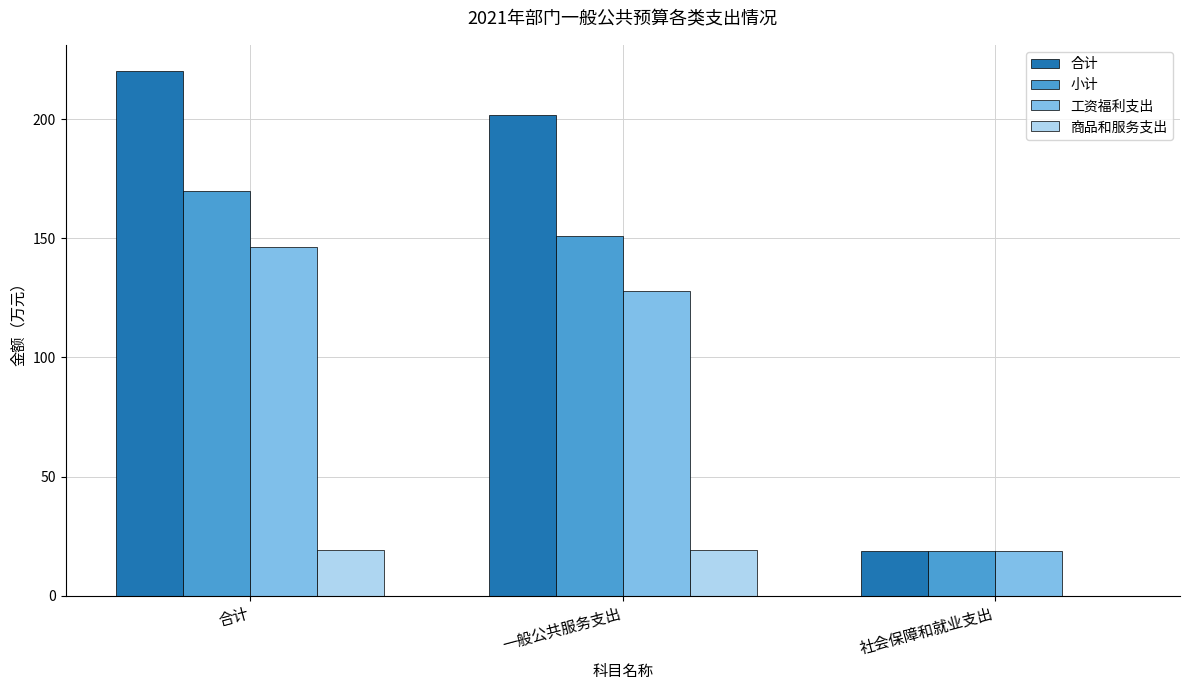

What is the sum of all 小计 values?

339.4